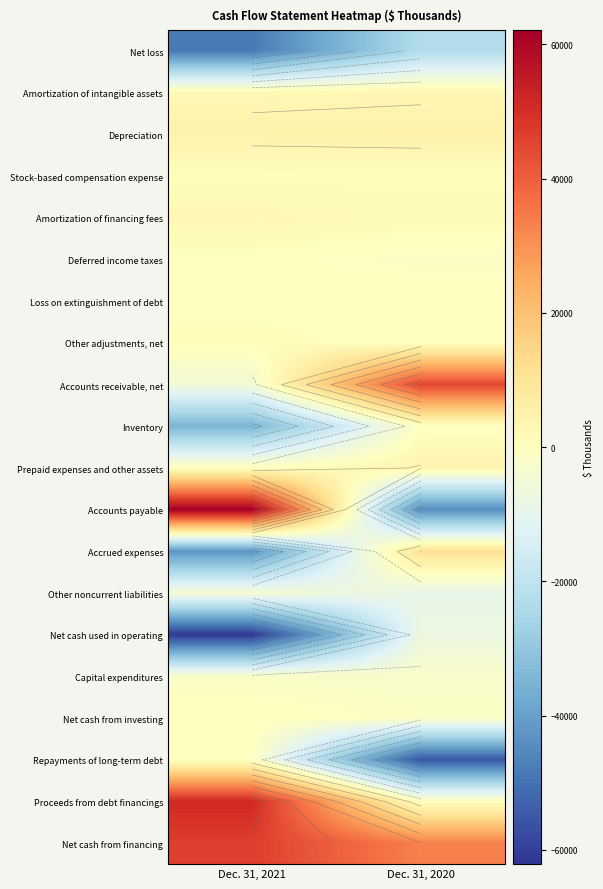

What is the difference between the maximum and minimum values in the Inventory series?

34458